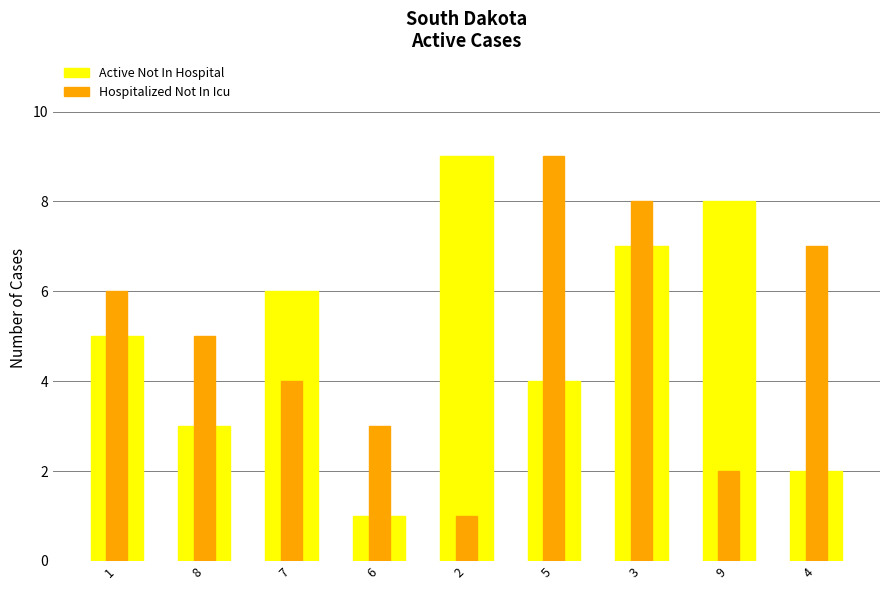

Read the Hospitalized Not In Icu value at 8.

5